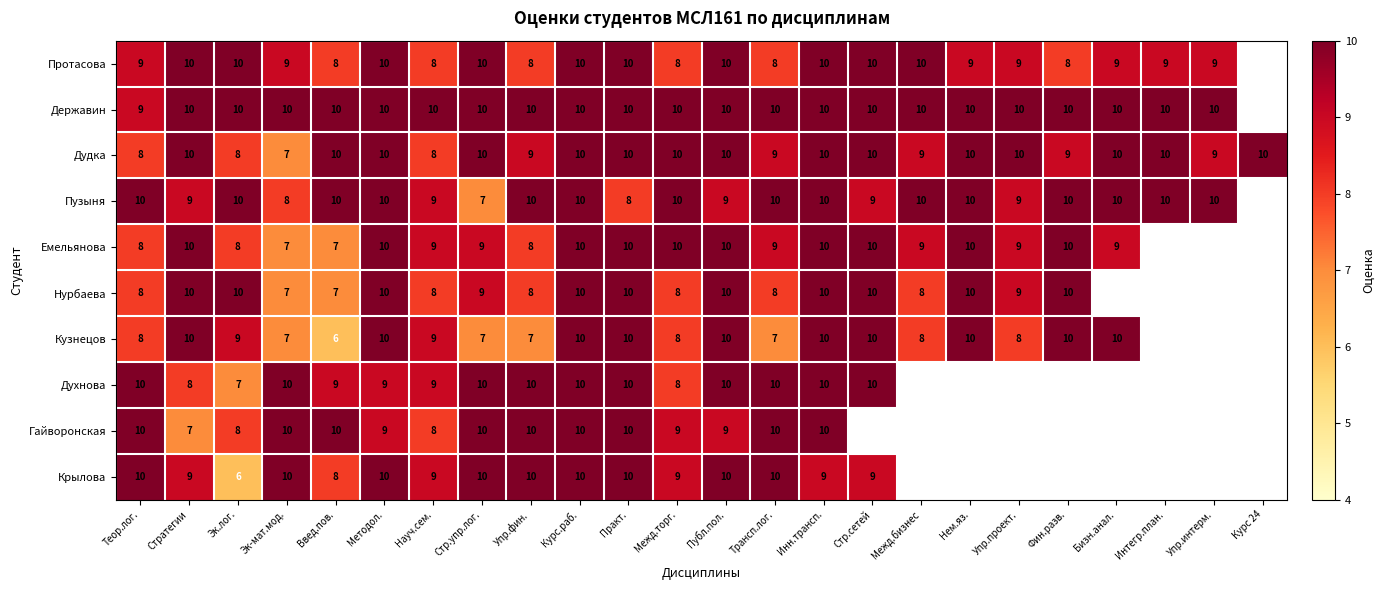

What is the total value across all series at Методол.?

98